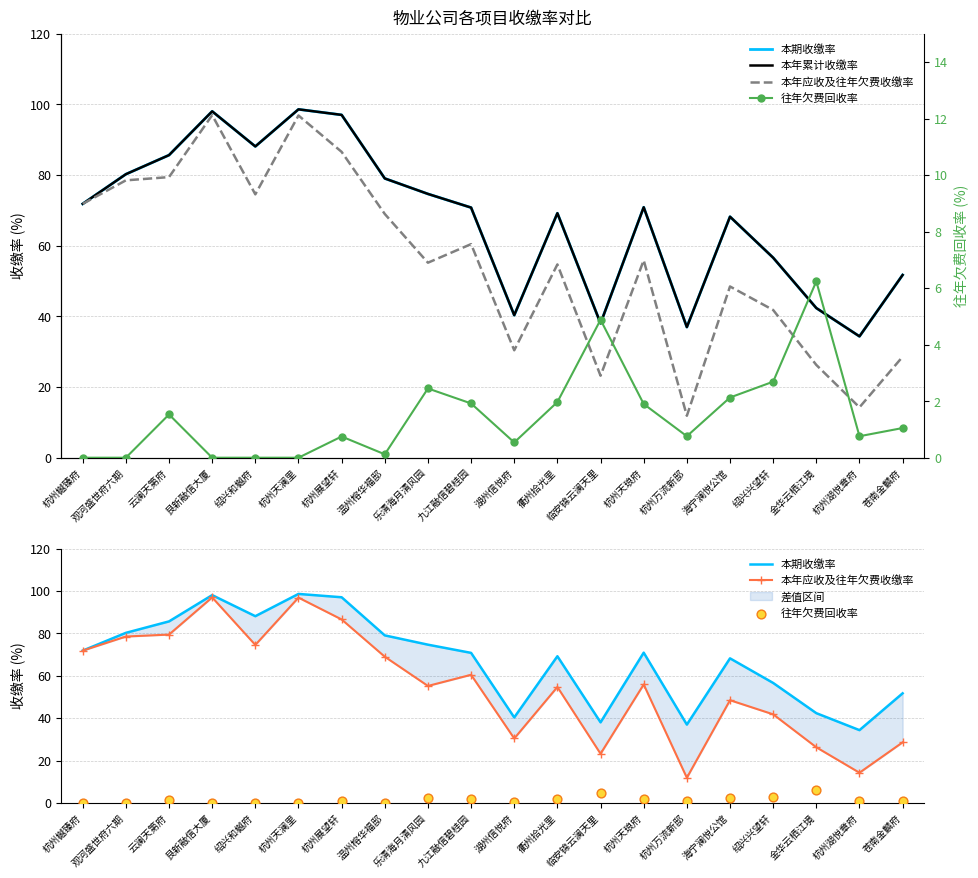

What is the total value across all series at 乐清海月清风园?

207.0